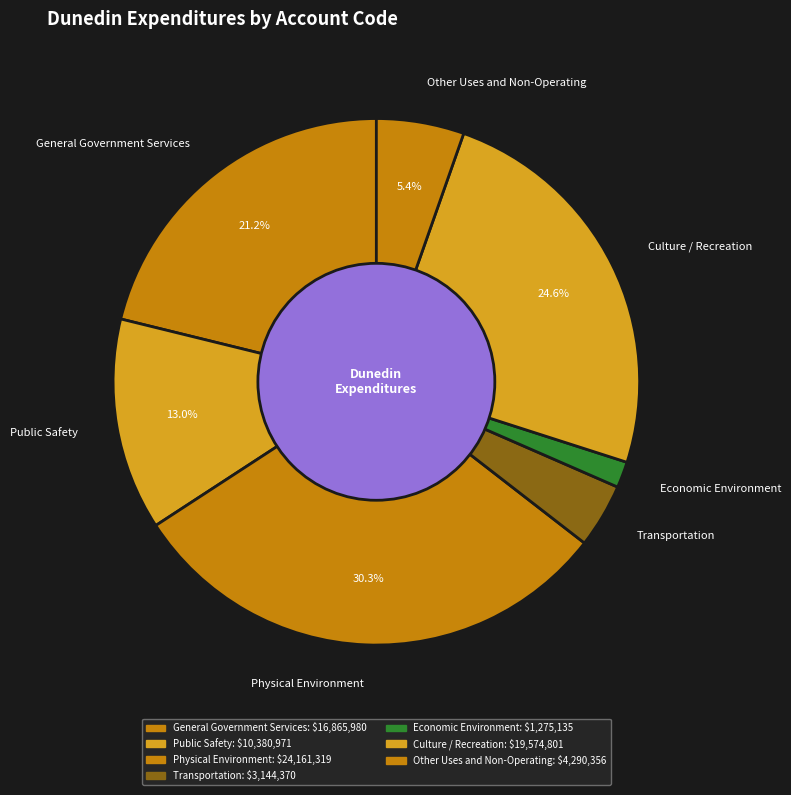

To the nearest percent, what portion does Public Safety represent?

13%